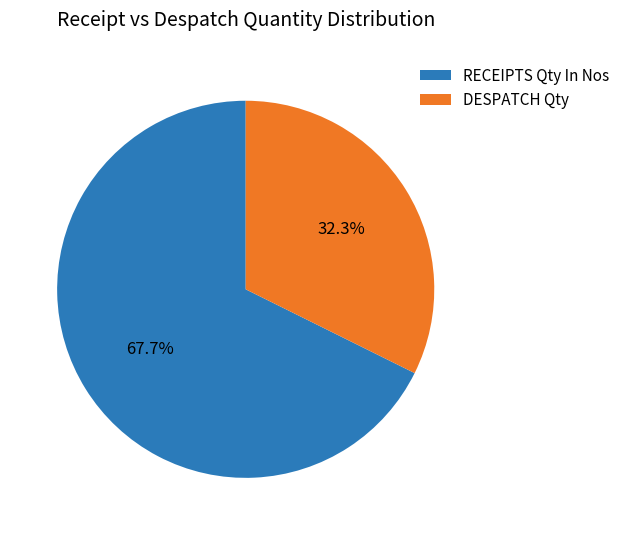

Do DESPATCH Qty and RECEIPTS Qty In Nos together represent more than half of the pie?

Yes